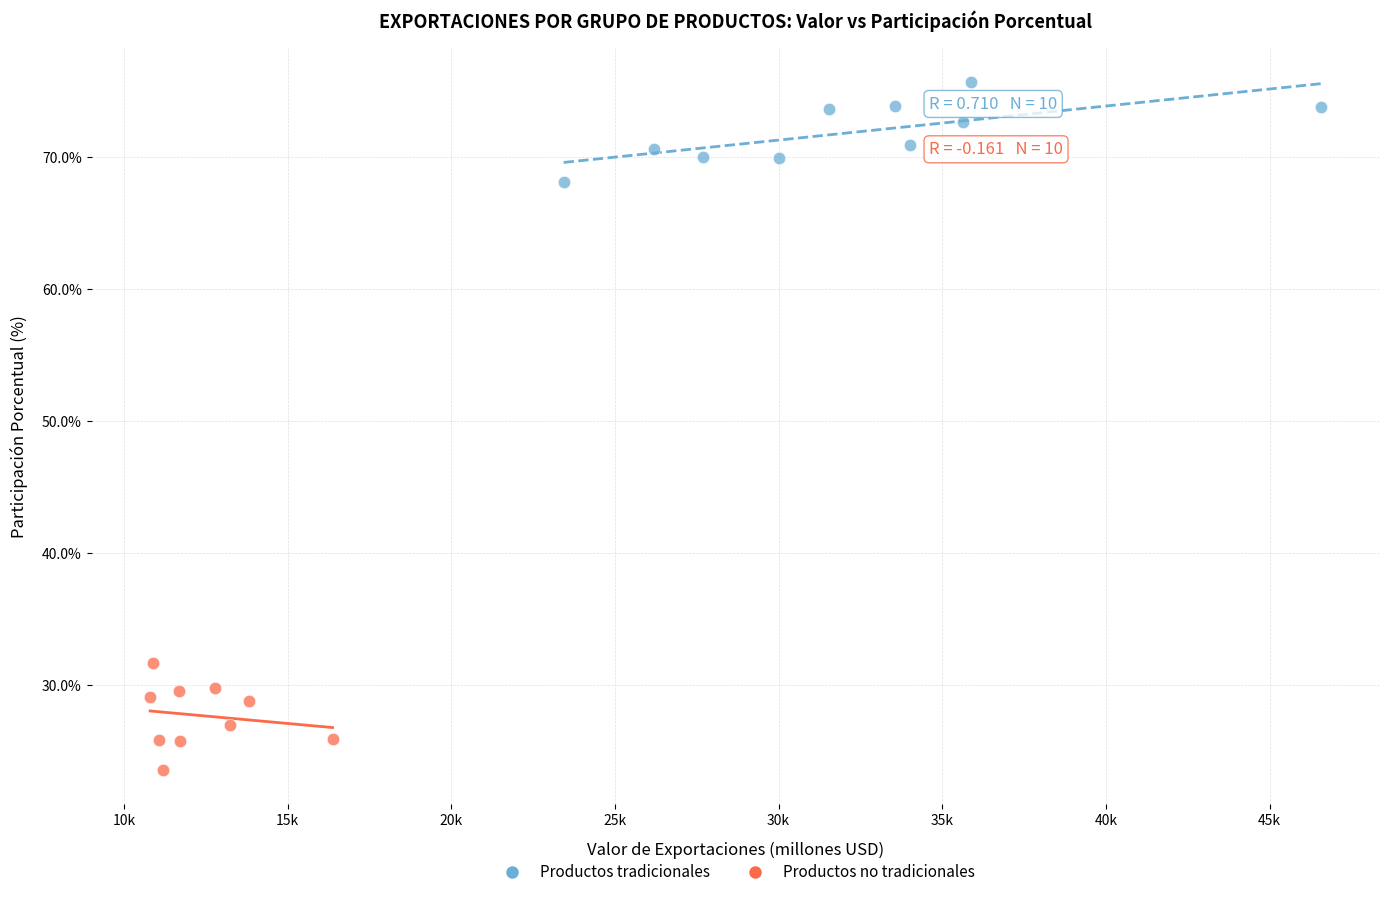

Which series reaches the minimum Y coordinate?

Productos no tradicionales